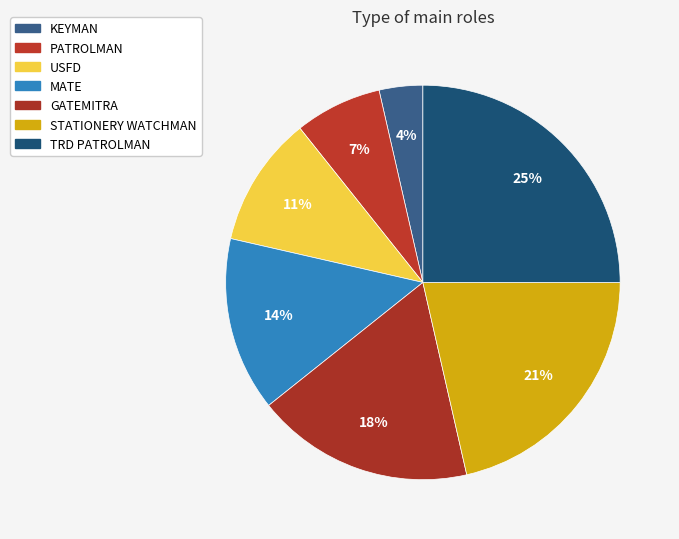

Count the number of slices in the pie.

7